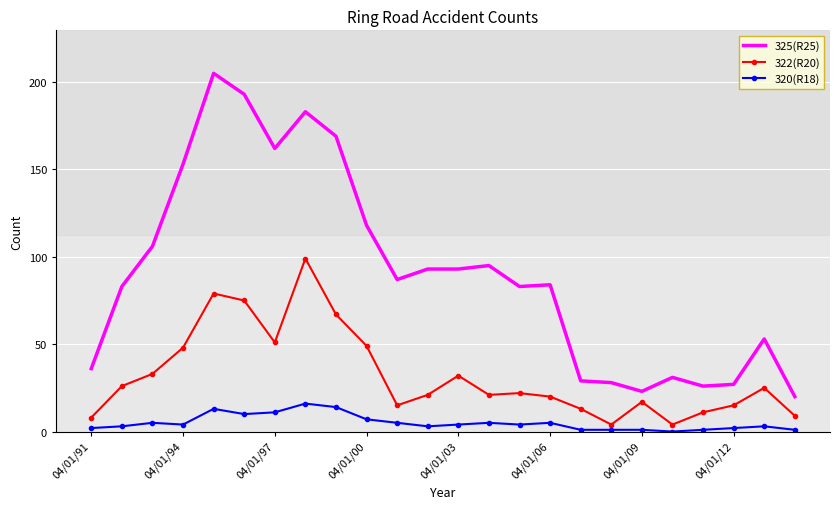

Rank the series by their maximum value, from highest to lowest.

325(R25), 322(R20), 320(R18)